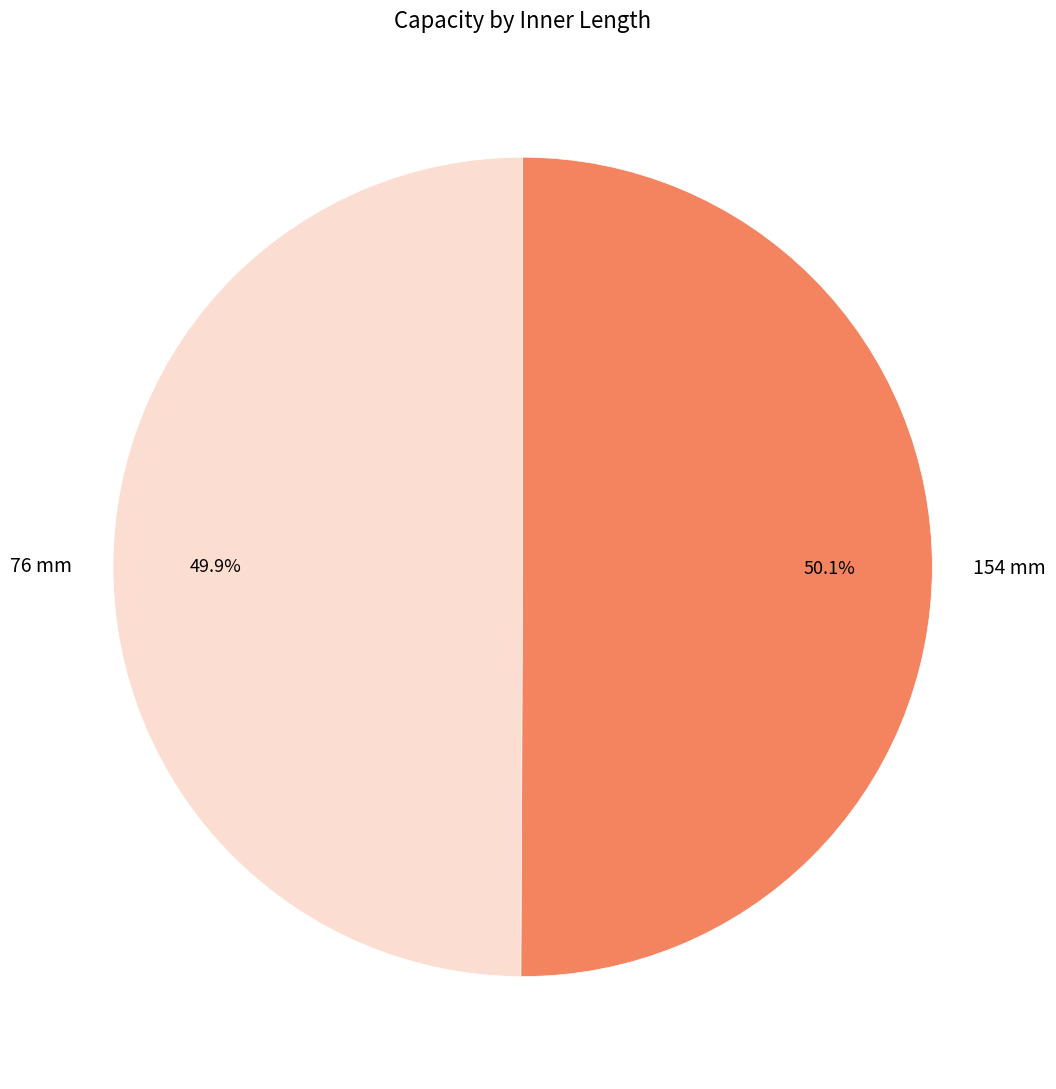

Is the sum of 154 mm and 76 mm greater than half?

Yes